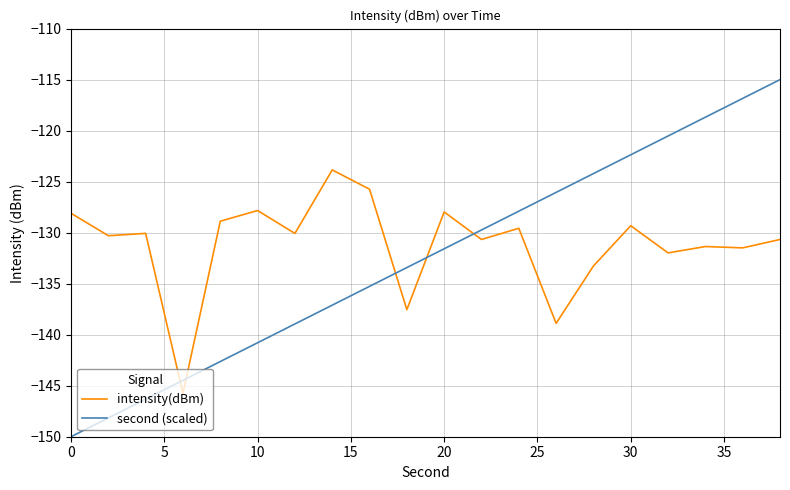

What are all the series names shown in the legend?

intensity(dBm), second (scaled)